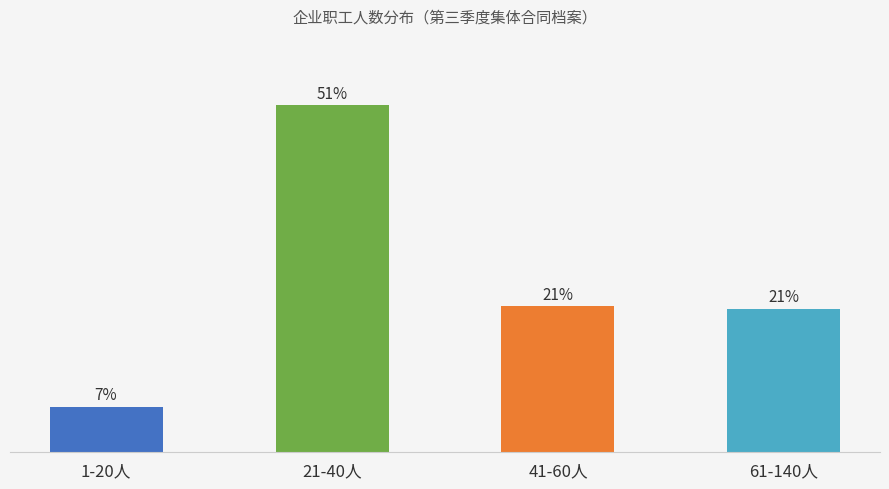

What is the label of the 4th bar from the left?

61-140人